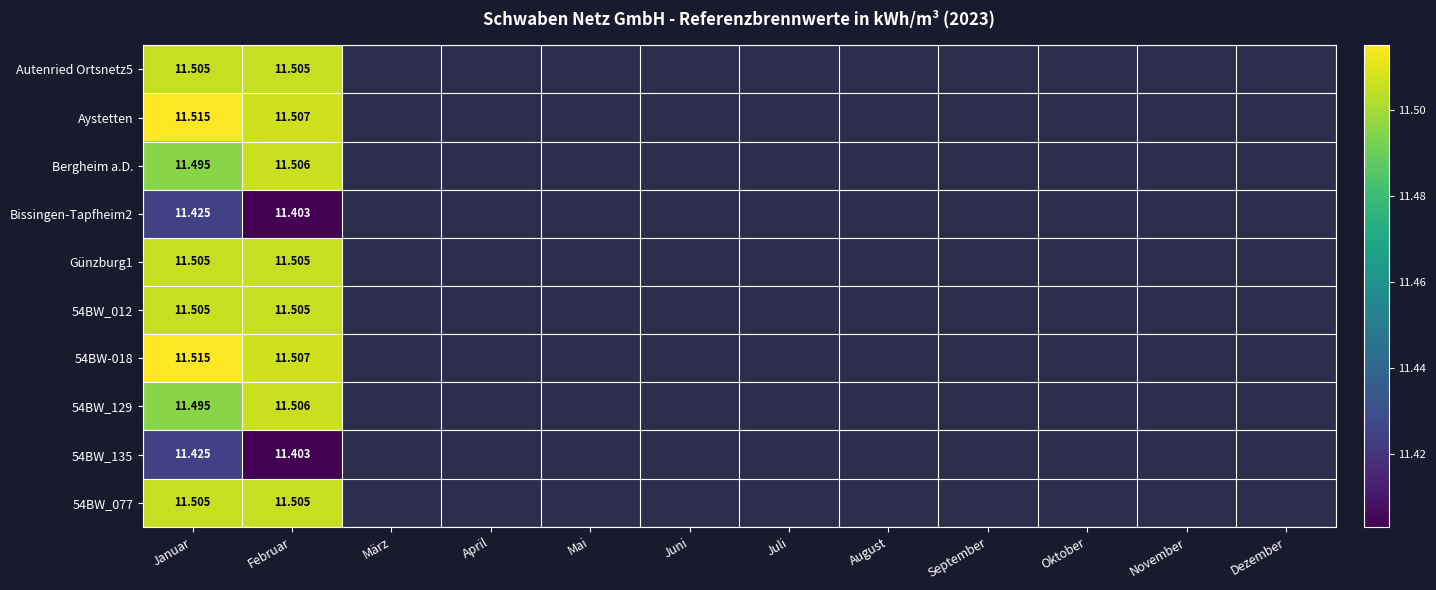

Between Januar and Oktober, which is larger?

Oktober